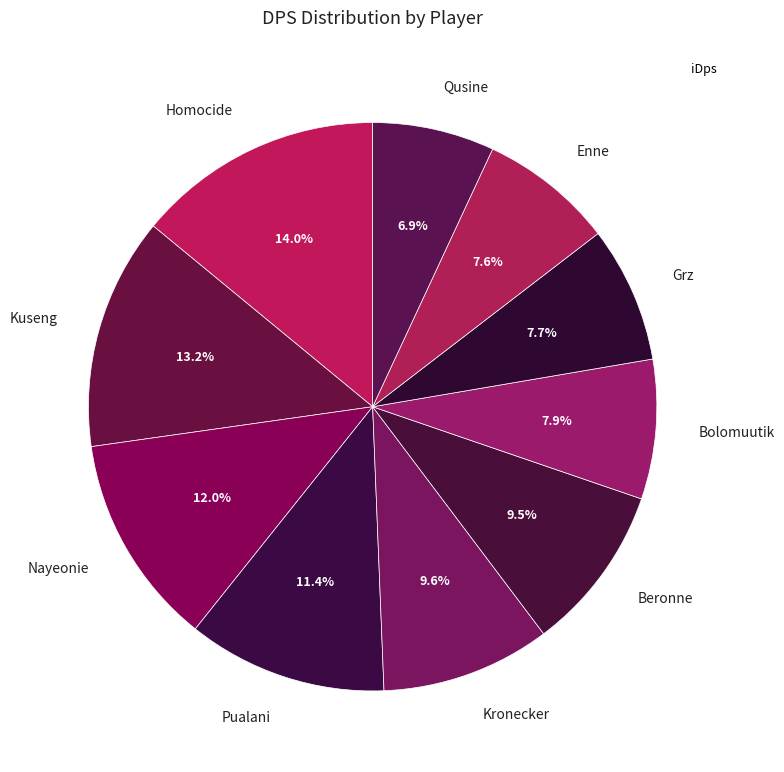

To the nearest percent, what percentage of the pie is Pualani?

11%